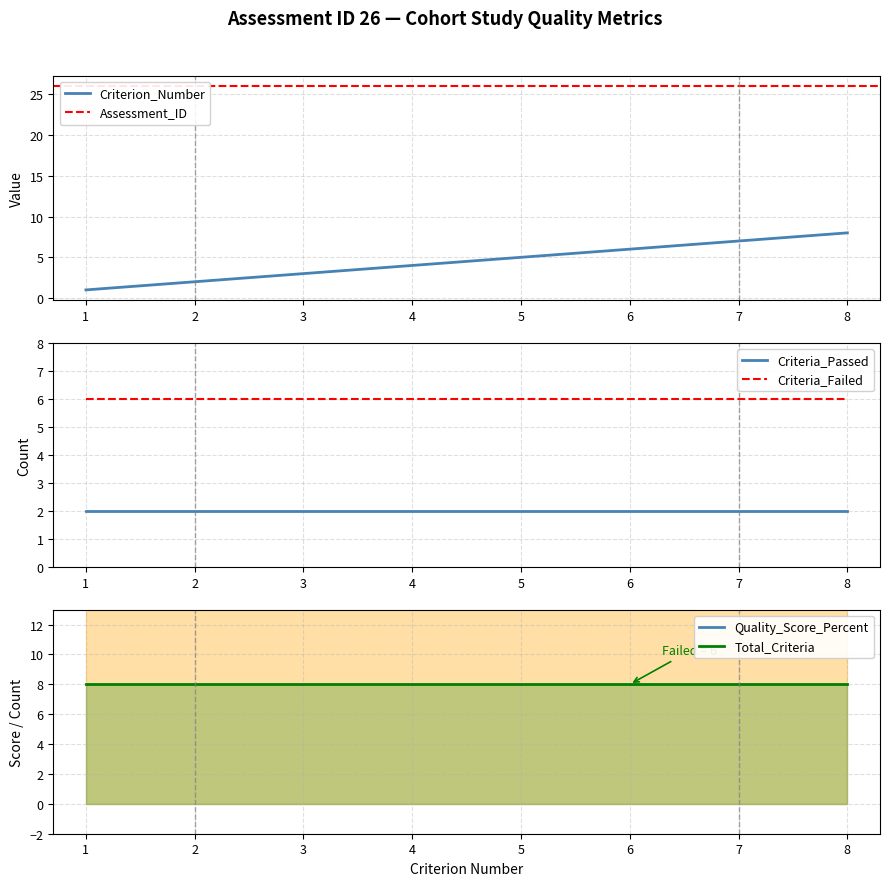

Does the chart display data point markers on the line(s)?

No